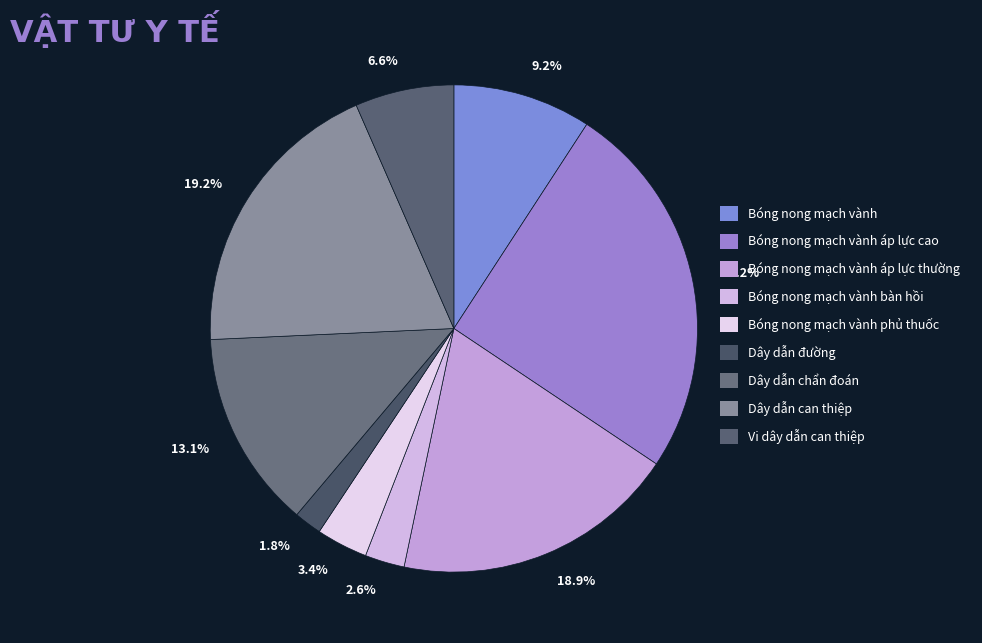

Which slice is the largest?

25.2%